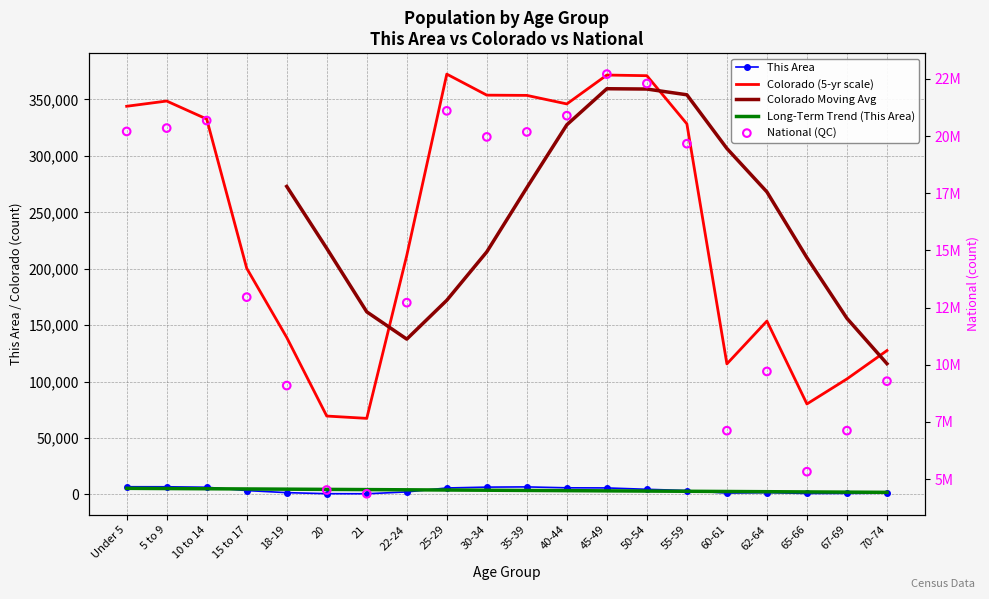

At which category is the sum across all series the highest?

45-49